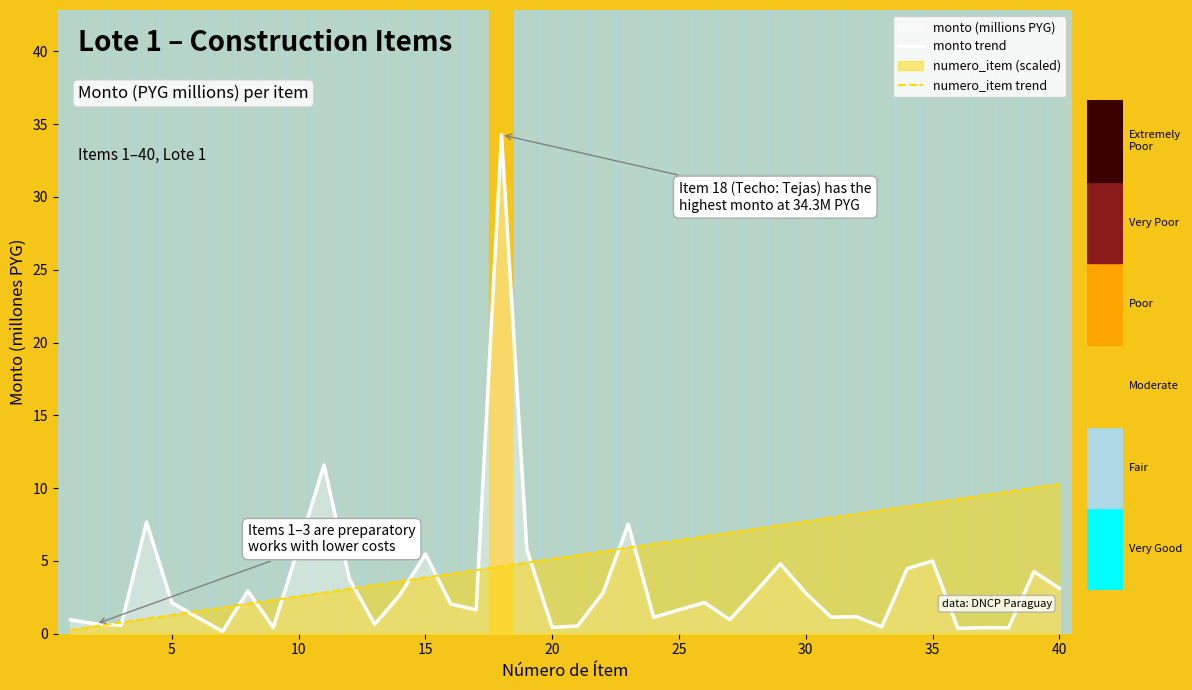

Which series has the largest range (max minus min)?

monto trend